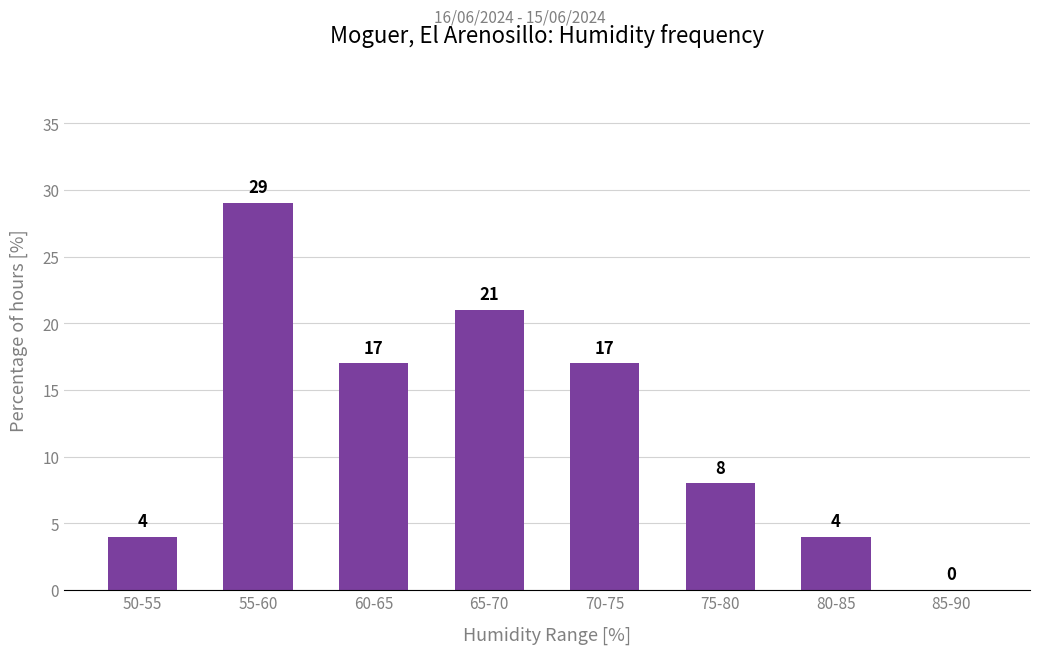

What is the maximum value shown in the chart?

29